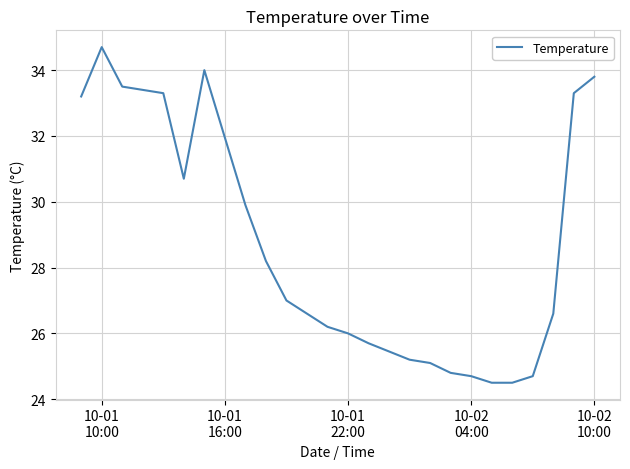

How many distinct data groups are displayed?

1